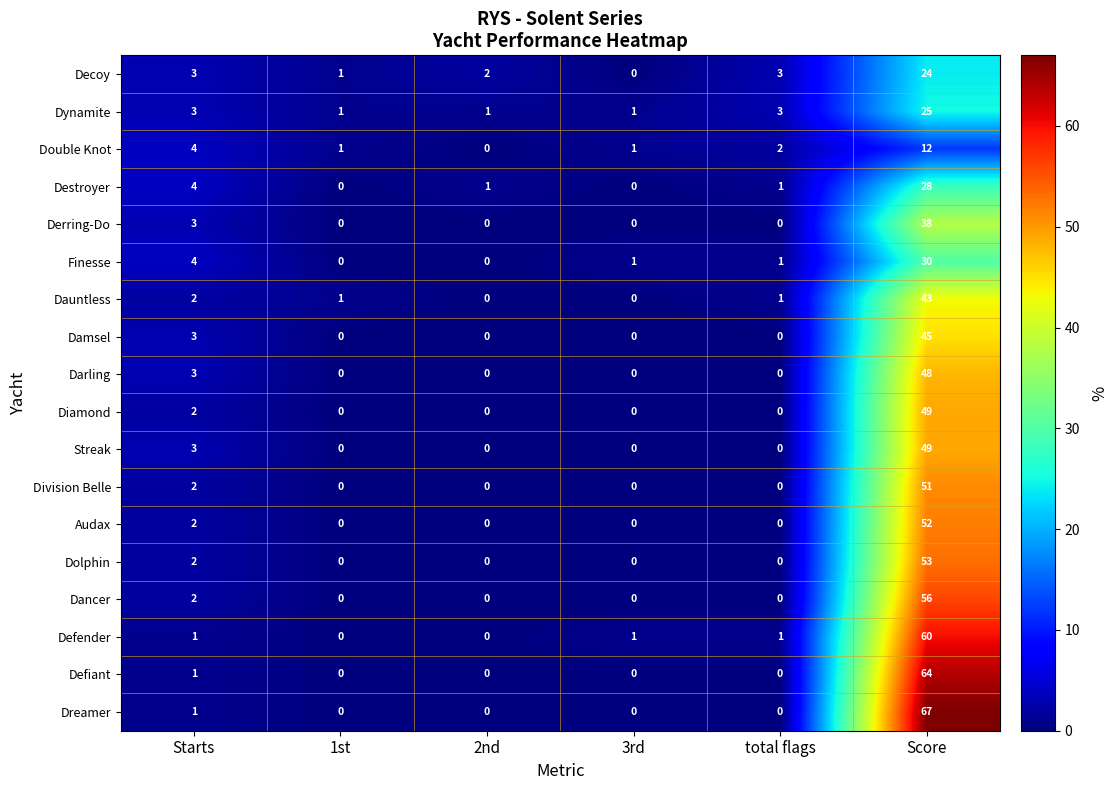

Where does the Finesse series first go above 1?

Starts